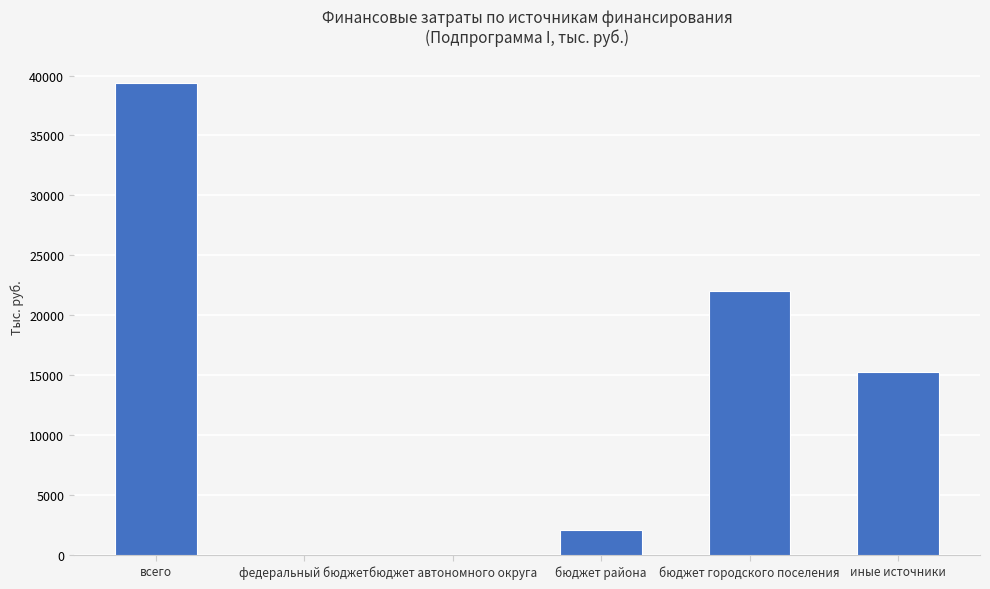

Count the number of data series in this chart.

1